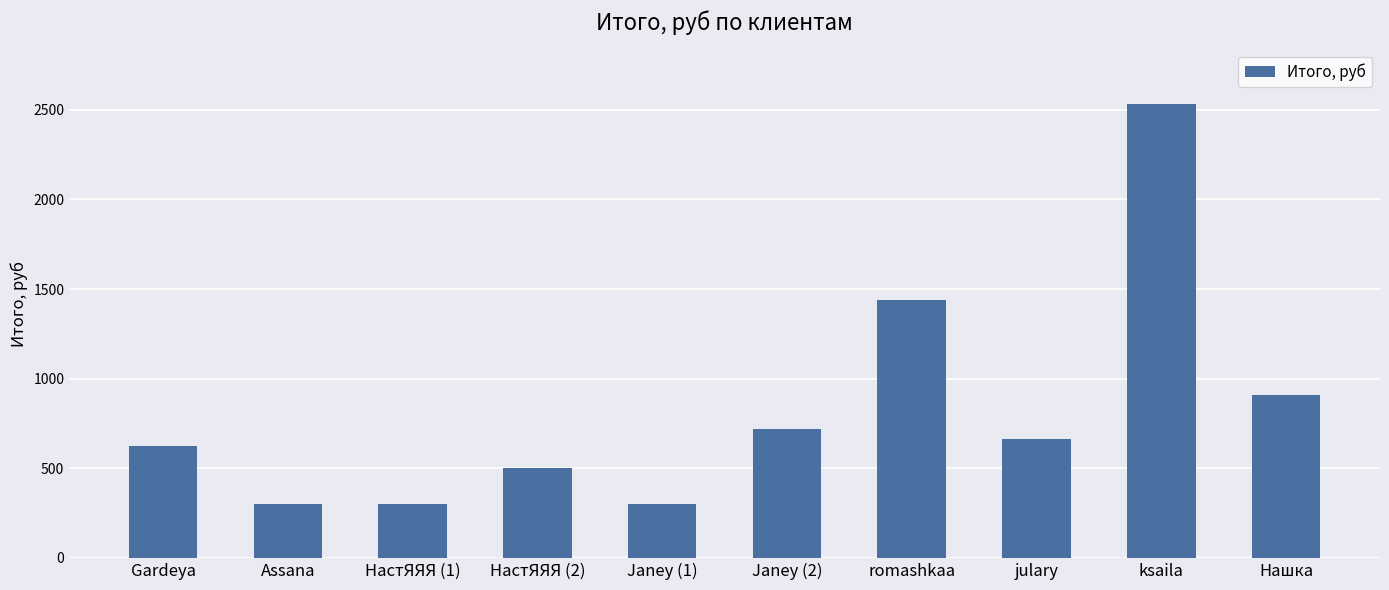

What is the greatest value displayed?

2533.4